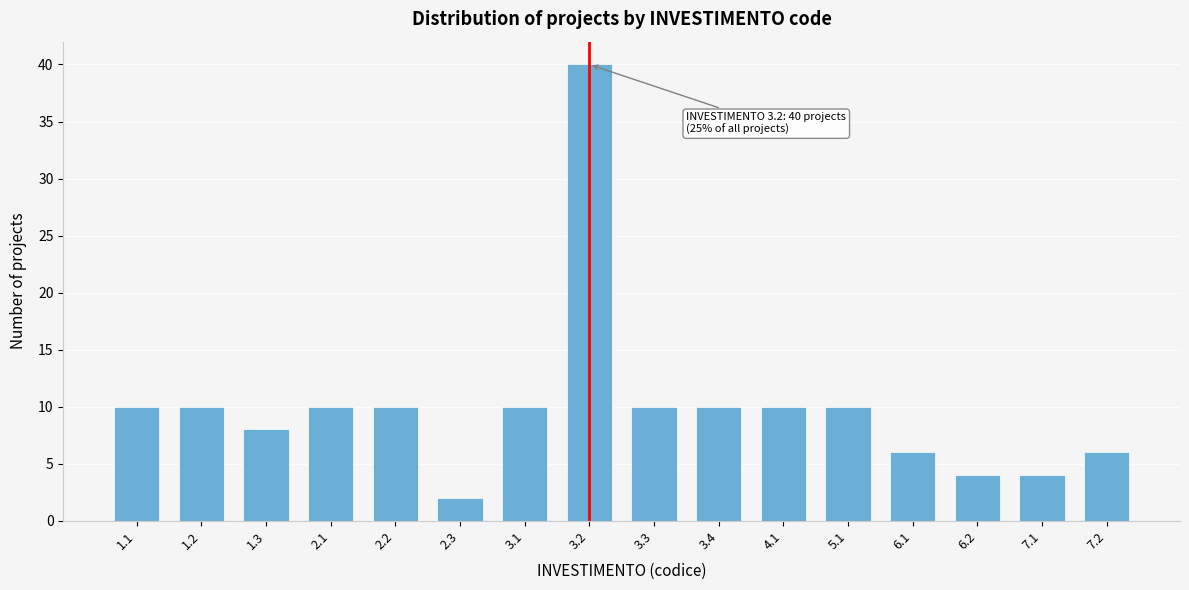

Reading left to right, transcribe all the data shown in this chart.

1.1=10	1.2=10	1.3=8	2.1=10	2.2=10	2.3=2	3.1=10	3.2=40	3.3=10	3.4=10	4.1=10	5.1=10	6.1=6	6.2=4	7.1=4	7.2=6